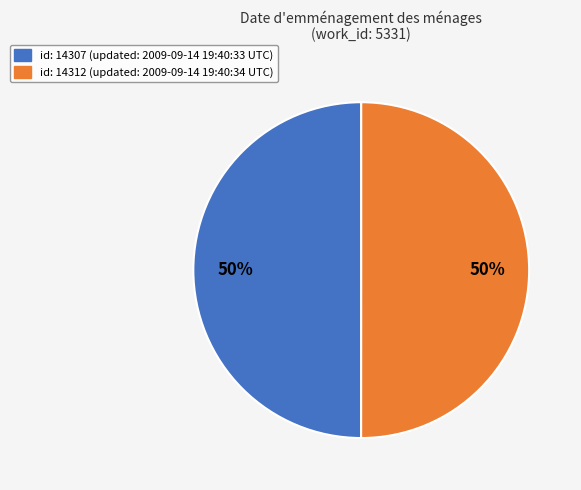

To the nearest percent, what is the average slice percentage?

50%